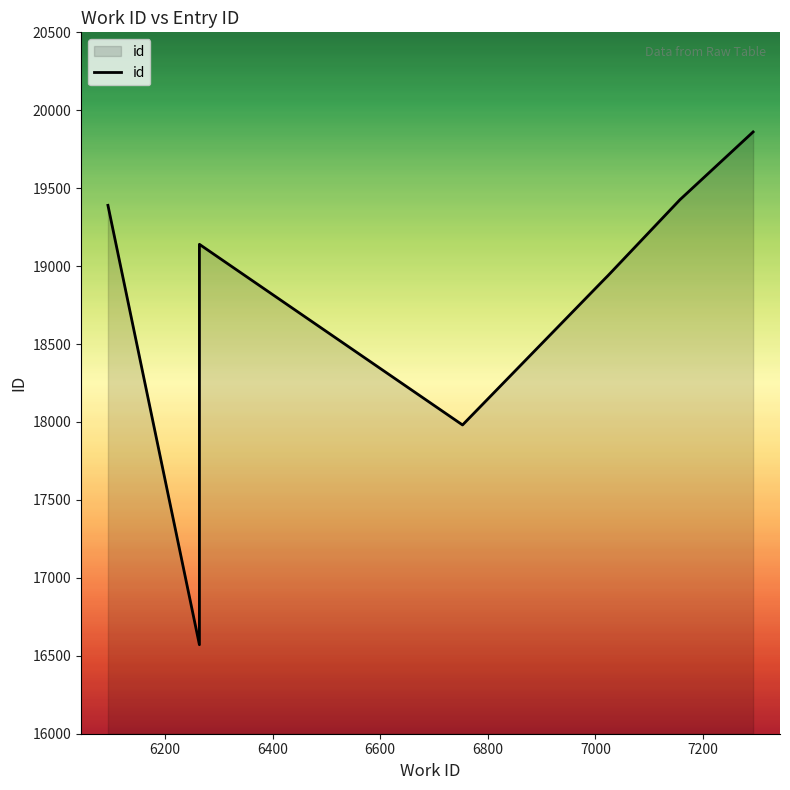

What is the value of the 1st point from the left?

19390